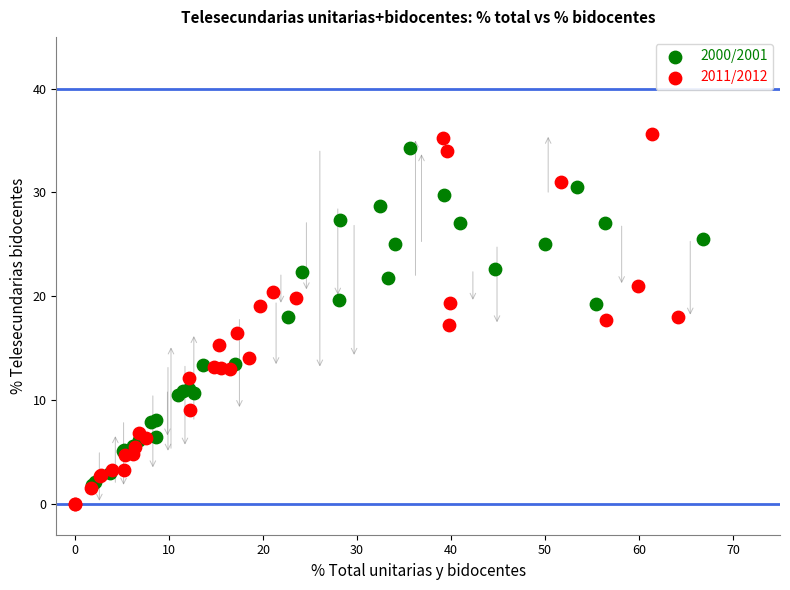

Which series contains the highest Y value?

2011/2012